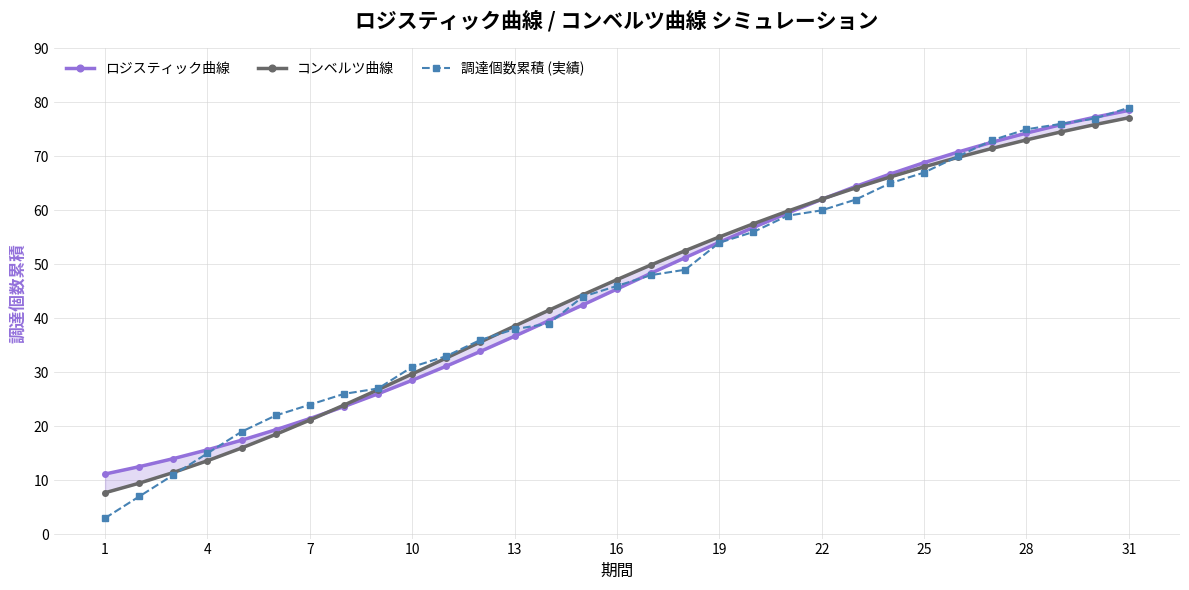

What is the lowest value of the 調達個数累積 (実績) series?

3